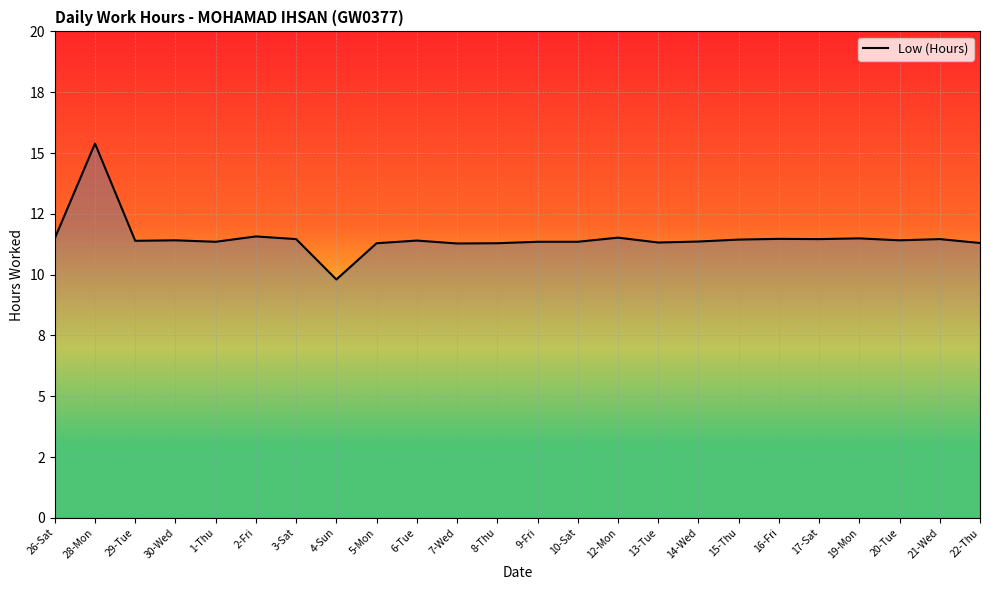

What is the average value?

11.5